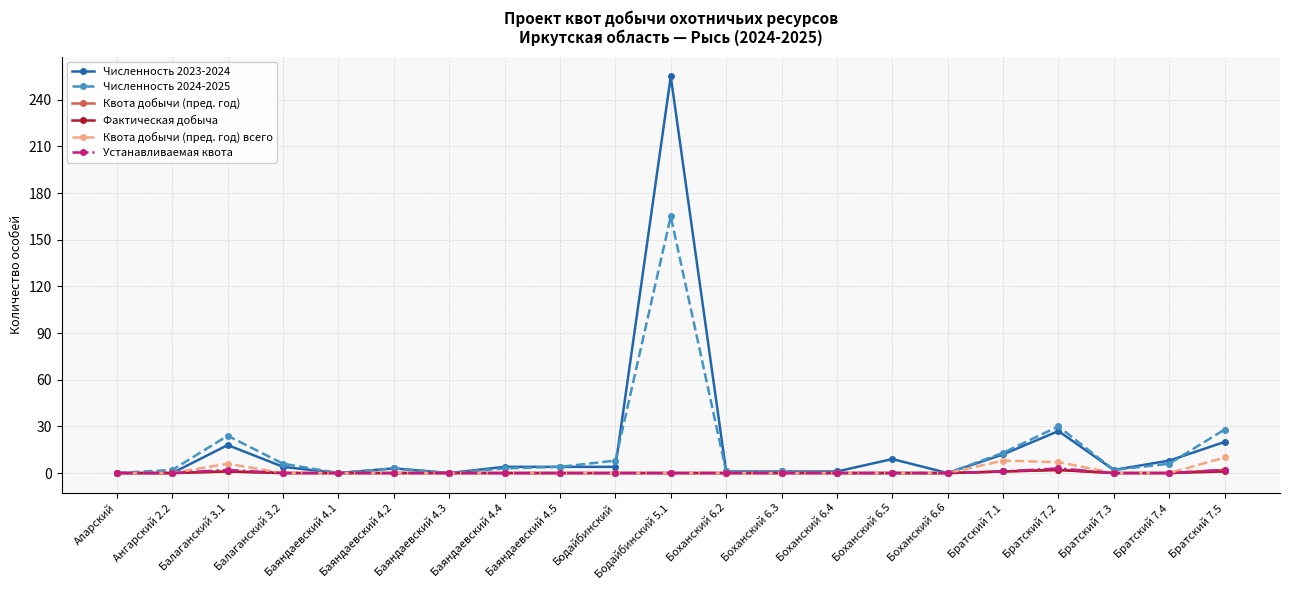

Which series has the widest spread of values?

Численность 2023-2024